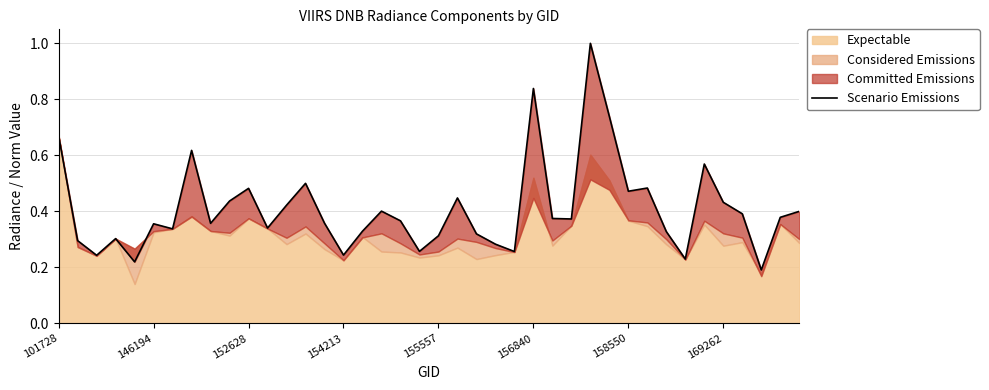

What is the change in value from 10 to 23?

-0.2